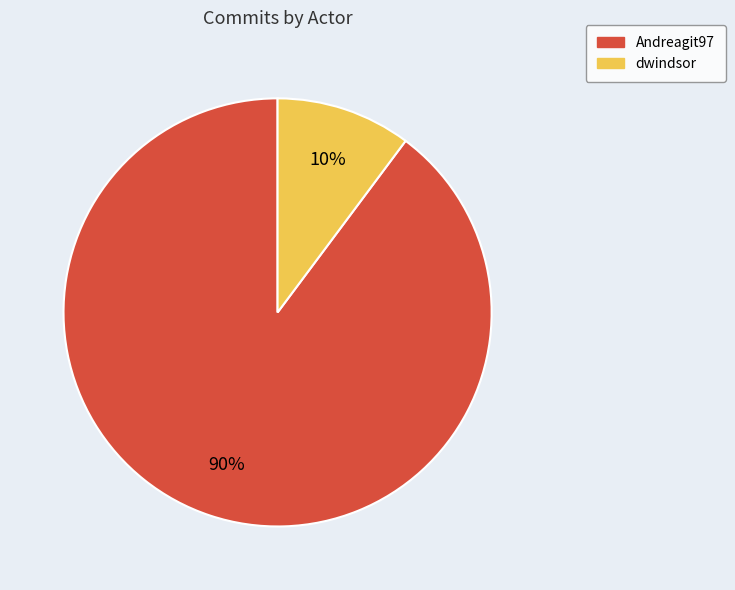

Is the sum of dwindsor and Andreagit97 greater than half?

Yes